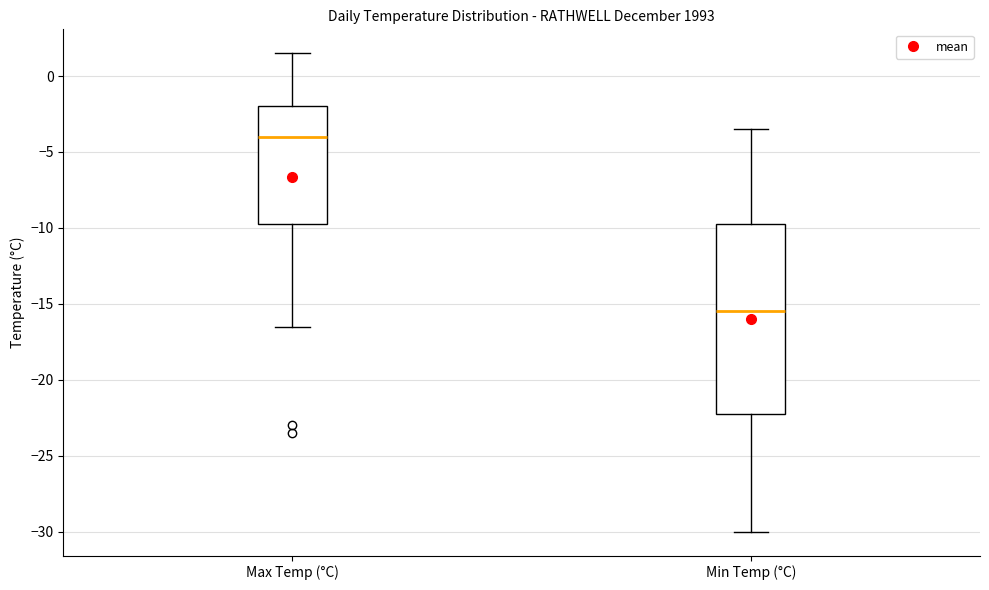

Reading left to right, read every box against the y-axis: the position of its median line, the range the box covers, and the ends of its whiskers. The values are not printed on the chart, so give them approximately, as read against the axis.

Max Temp (°C): median -4.0, box -9.5 to -2.0, whiskers -16.5 to 1.5
Min Temp (°C): median -15.5, box -22.0 to -9.5, whiskers -30.0 to -3.5